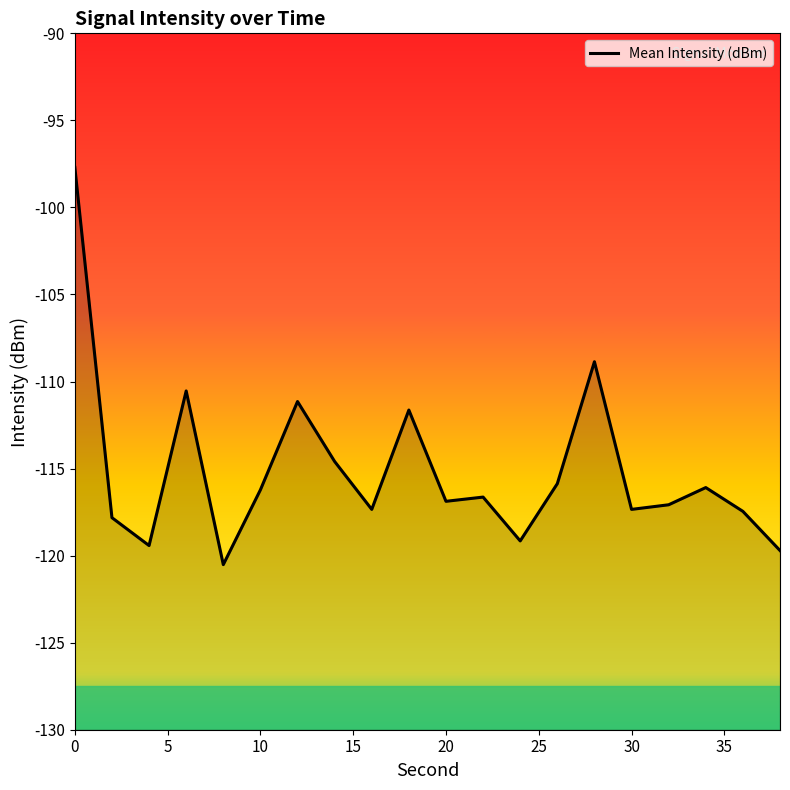

How many lines are shown in the chart?

1